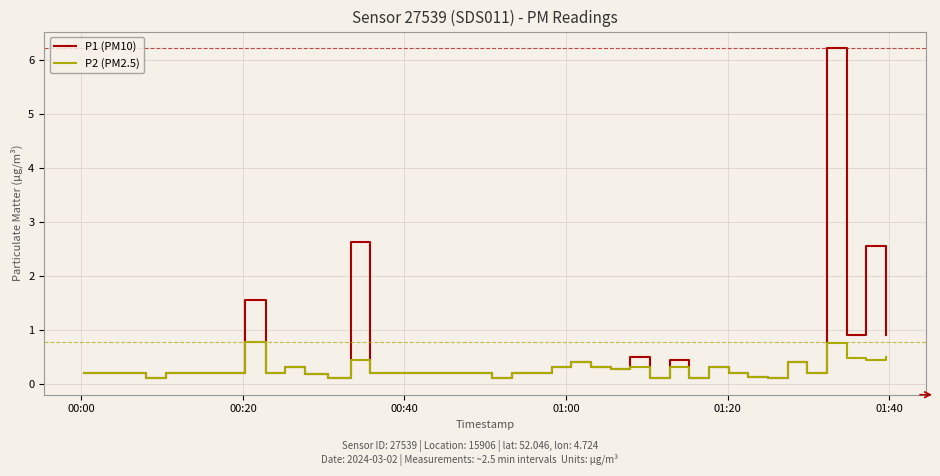

List the series in order of their peak value, lowest first.

P2 (PM2.5), P1 (PM10)